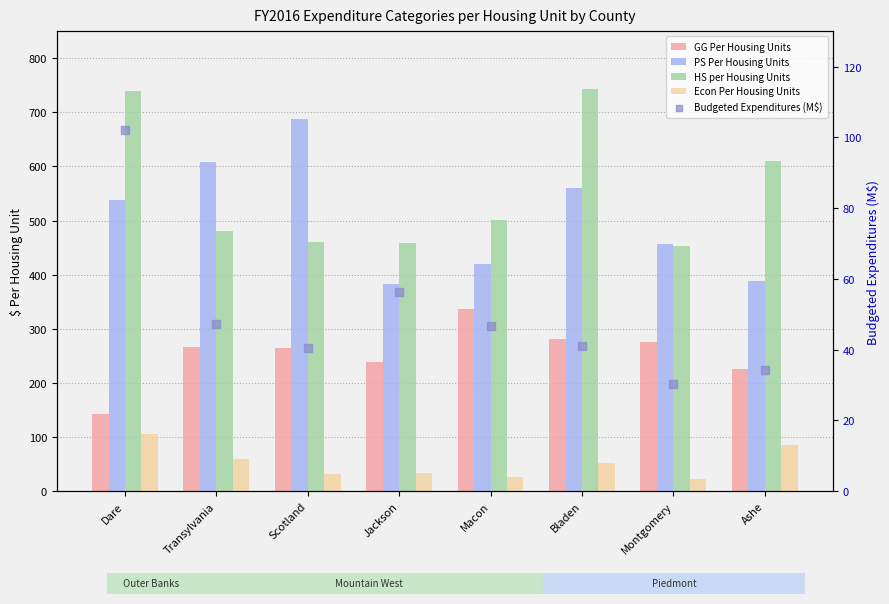

At how many categories does at least one series exceed 677?

3